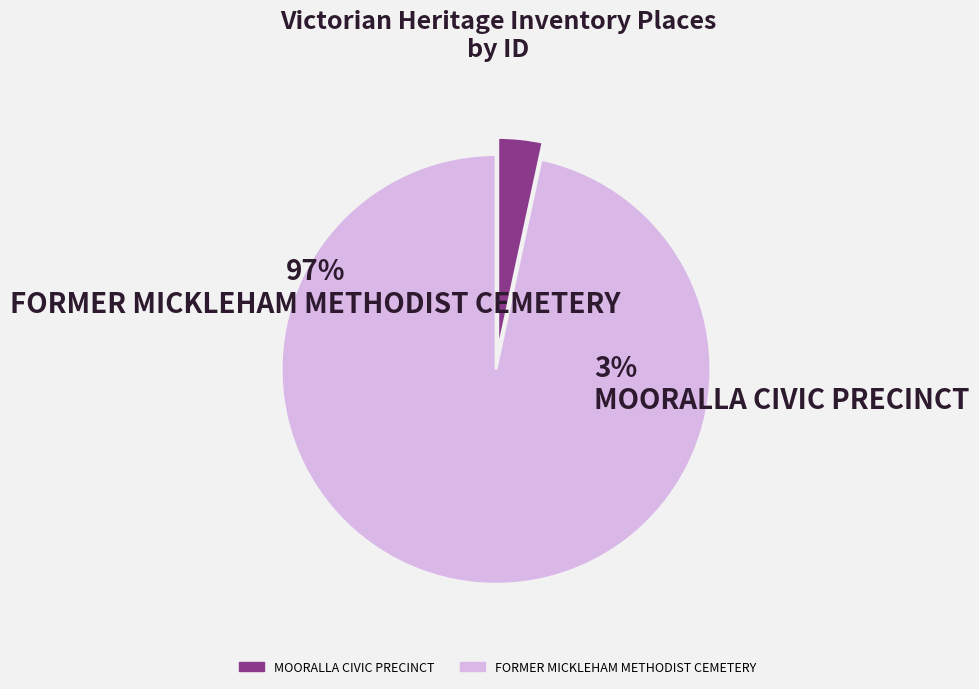

Between FORMER MICKLEHAM METHODIST CEMETERY and MOORALLA CIVIC PRECINCT, which is larger?

FORMER MICKLEHAM METHODIST CEMETERY